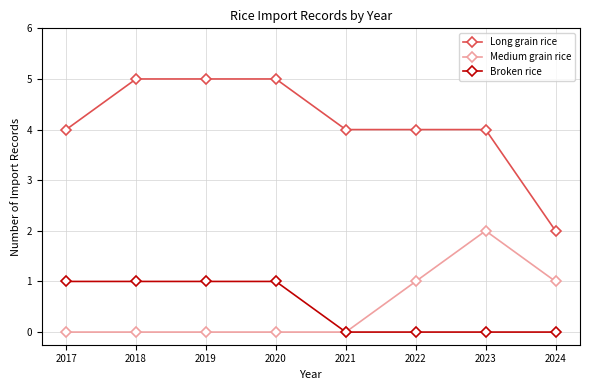

Reading left to right, transcribe all the data shown in this chart.

Long grain rice: 2017=4	2018=5	2019=5	2020=5	2021=4	2022=4	2023=4	2024=2
Medium grain rice: 2017=0	2018=0	2019=0	2020=0	2021=0	2022=1	2023=2	2024=1
Broken rice: 2017=1	2018=1	2019=1	2020=1	2021=0	2022=0	2023=0	2024=0